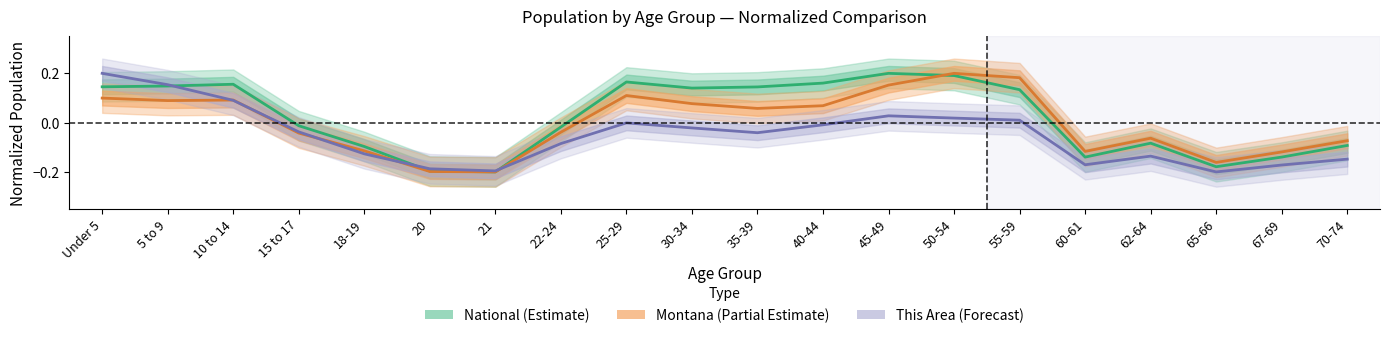

Does the chart display data point markers on the line(s)?

No